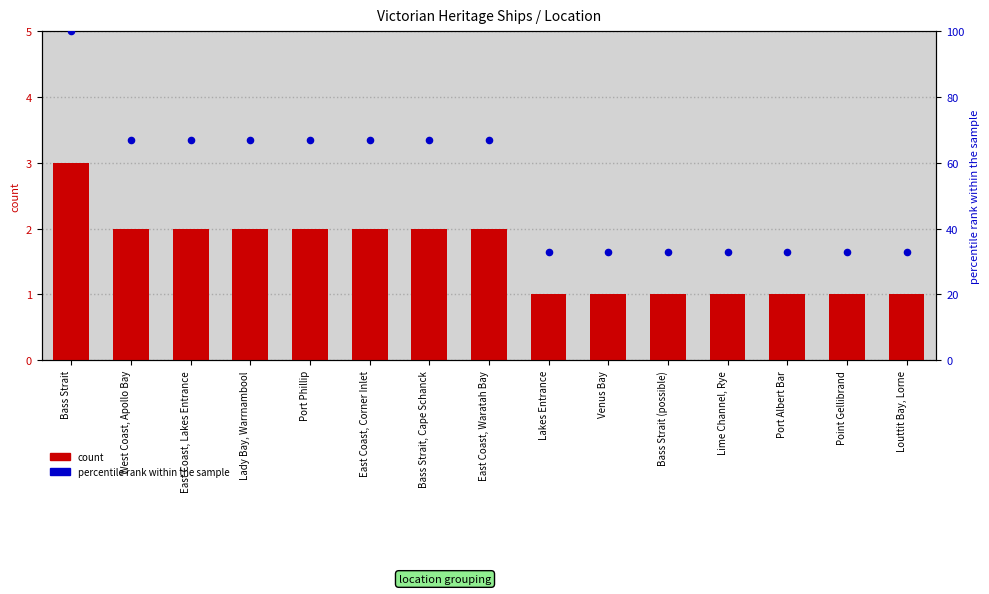

At which category is the sum across all series the highest?

Bass Strait